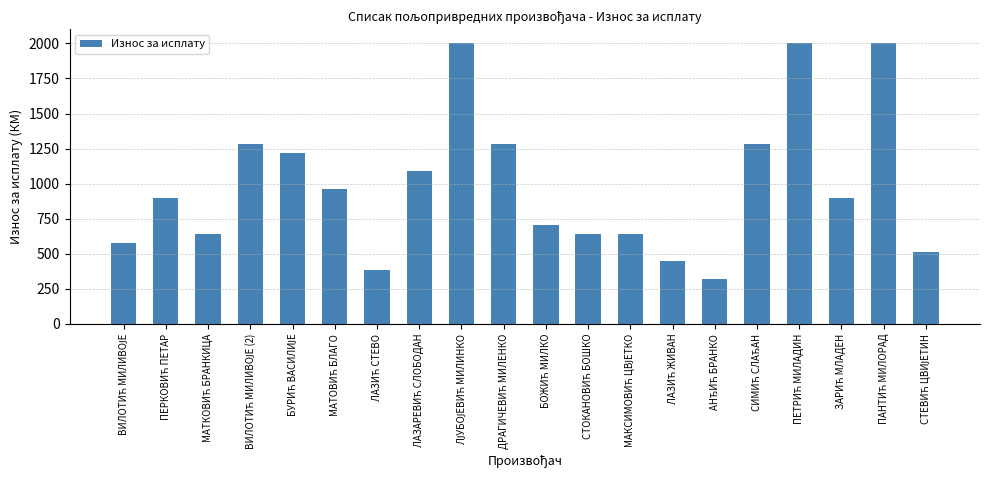

Reading right to left, transcribe all the data shown in this chart.

512	2000	896	2000	1280	320	448	640	640	704	1280	2000	1088	384	960	1216	1280	640	896	576